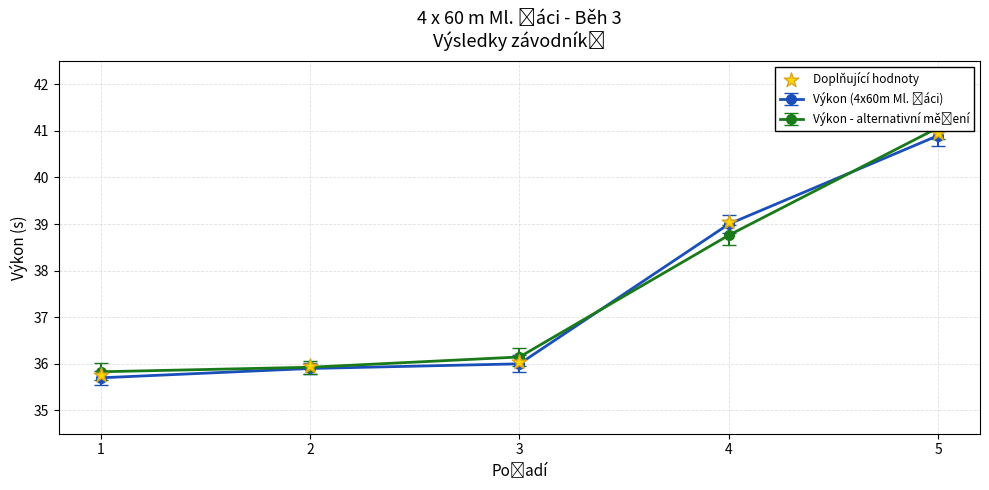

Which has a higher value, 1 or 2?

2